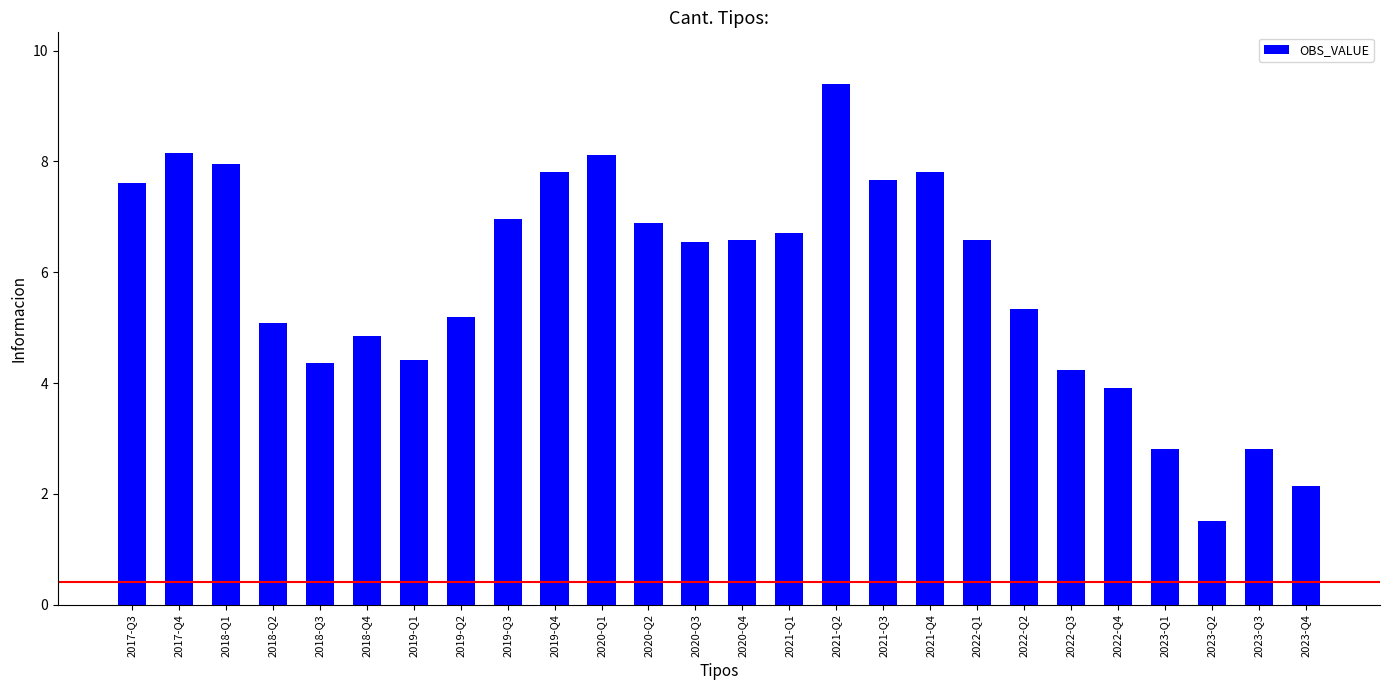

Between 2020-Q1 and 2022-Q2, which is larger?

2020-Q1